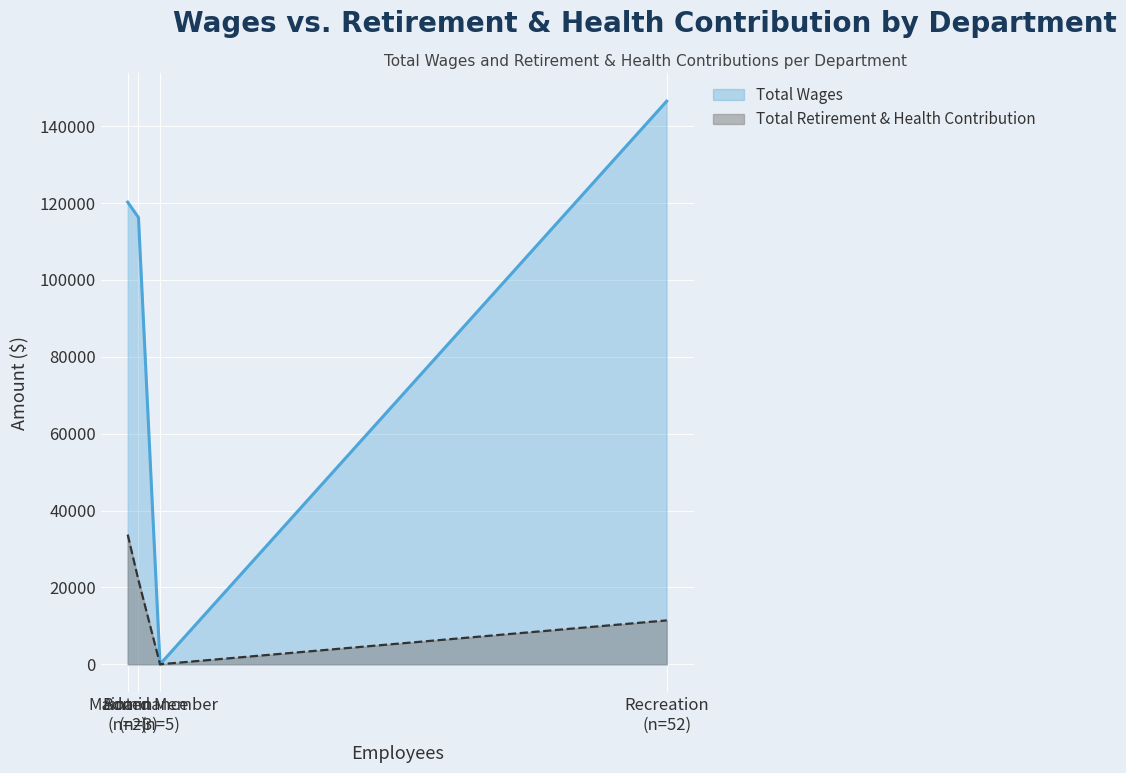

Is the value of Total Wages at Admin greater than the value of Total Retirement & Health Contribution at Recreation?

Yes